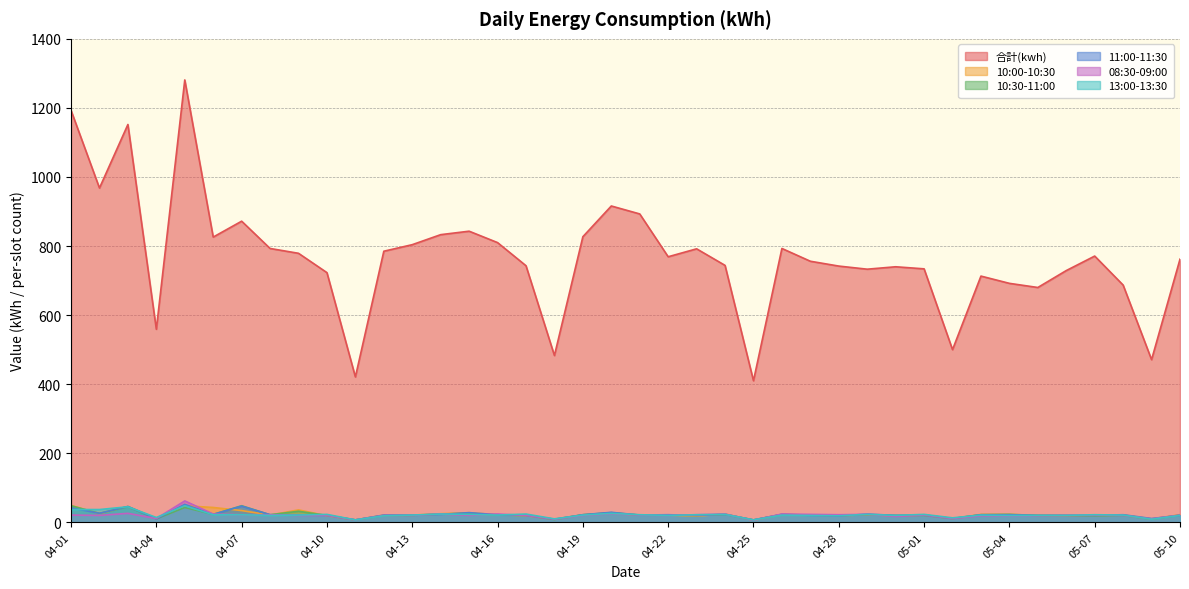

Which series changed the most between 04-13 and 04-14?

合計(kwh)